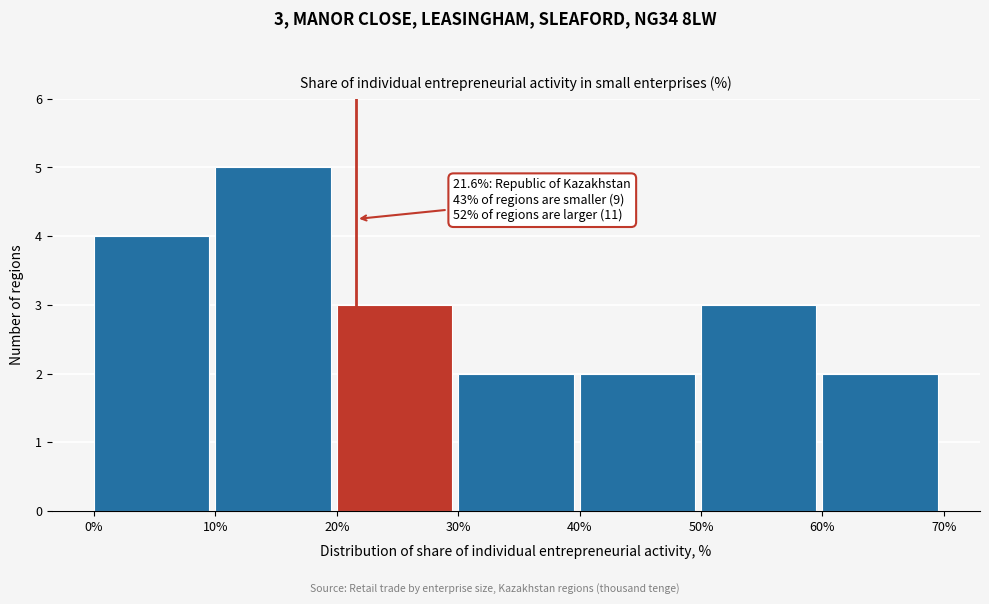

Which range on the x-axis has the tallest bar?

10% to 20%